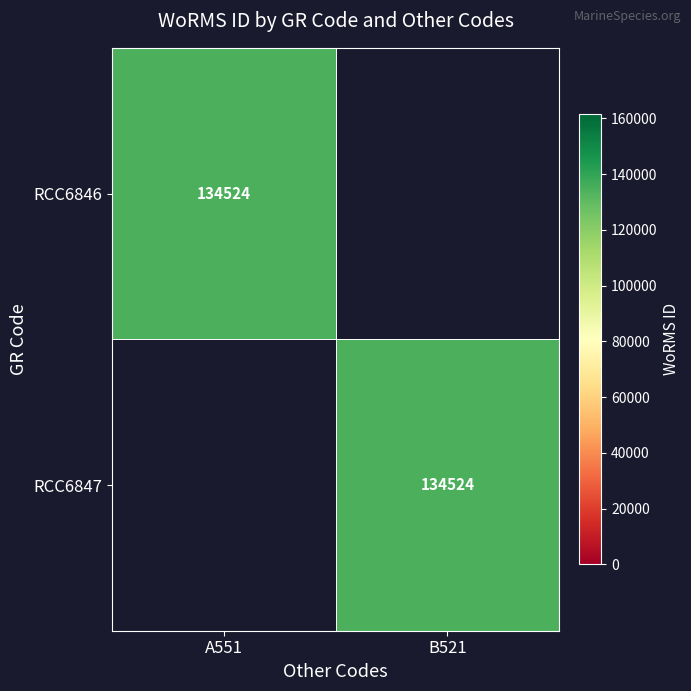

True or false: RCC6847 has a value of 31100 at B521.

False